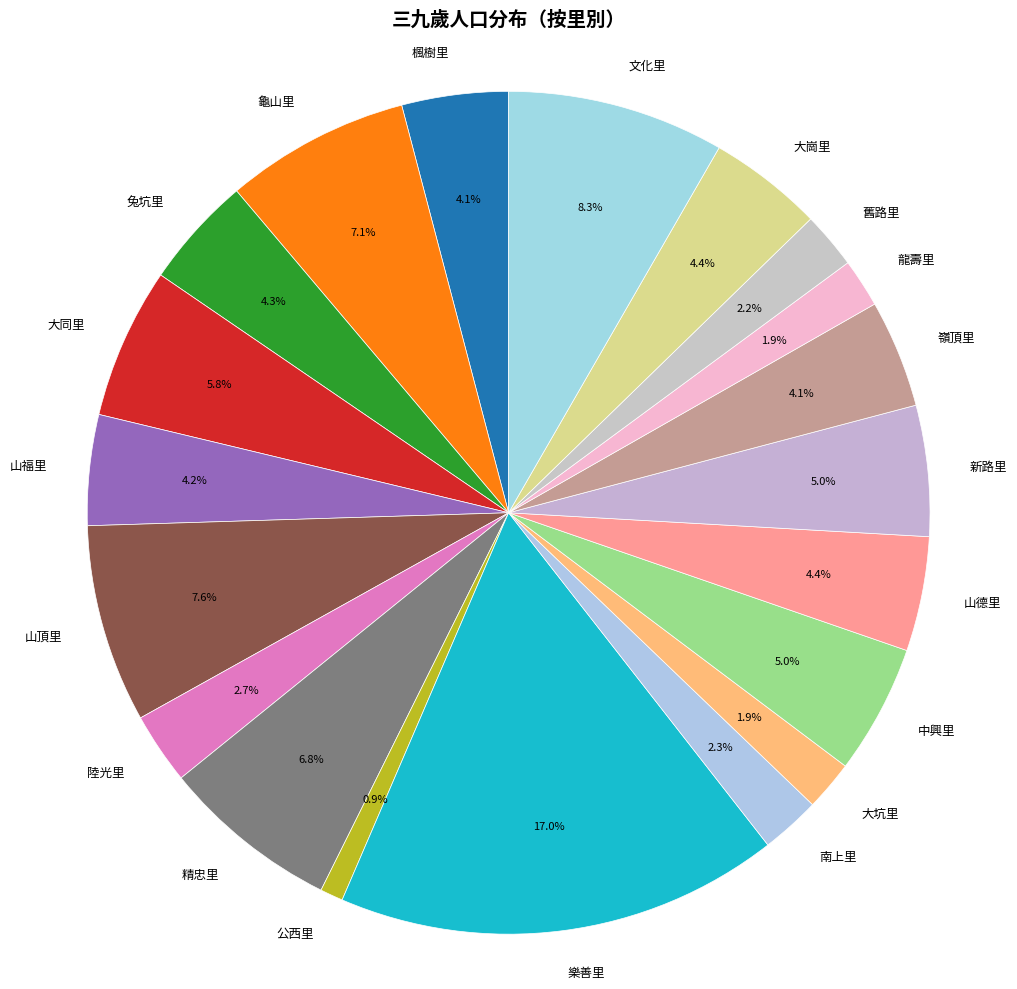

Which category has the smallest portion of the pie?

公西里